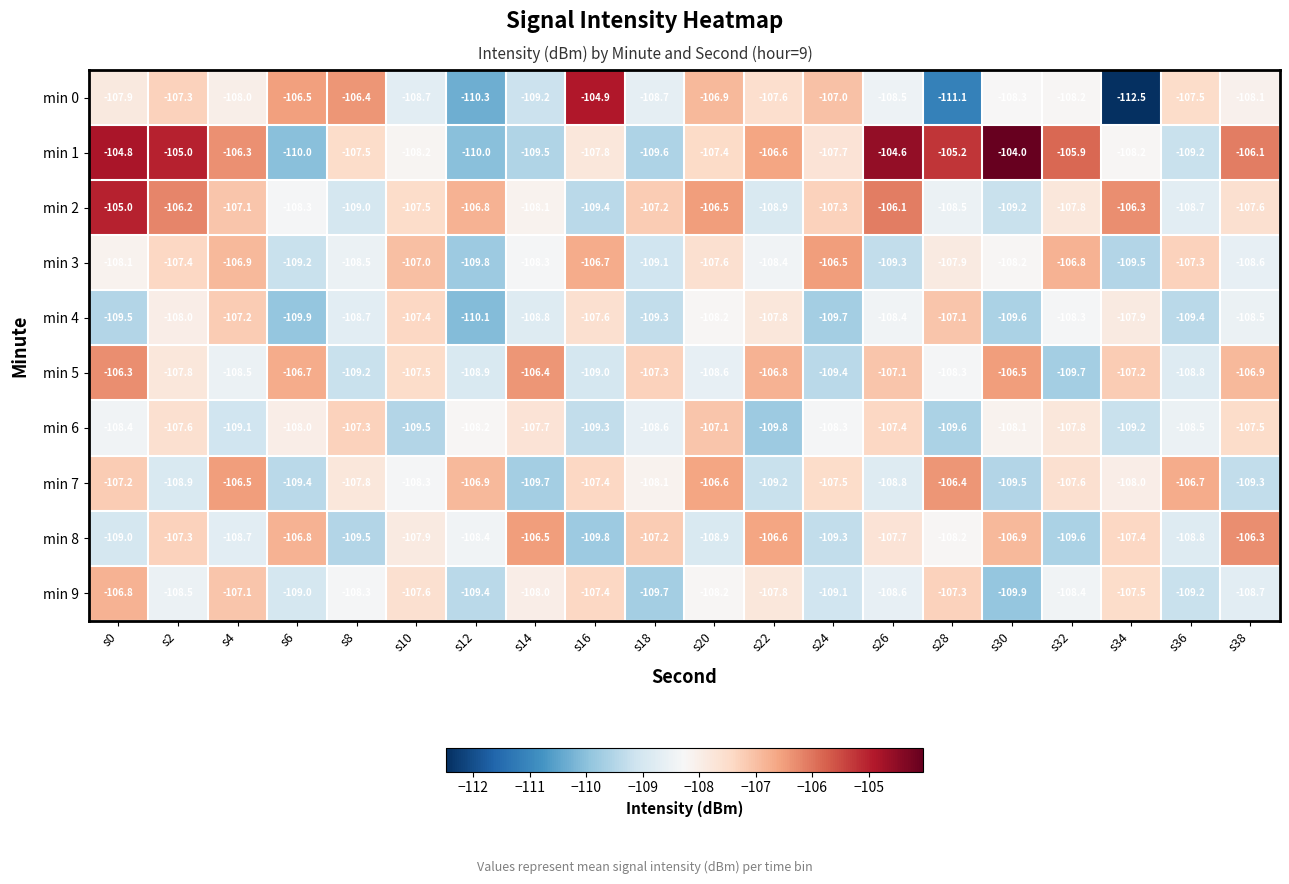

How many values in the min 3 series exceed -108?

9